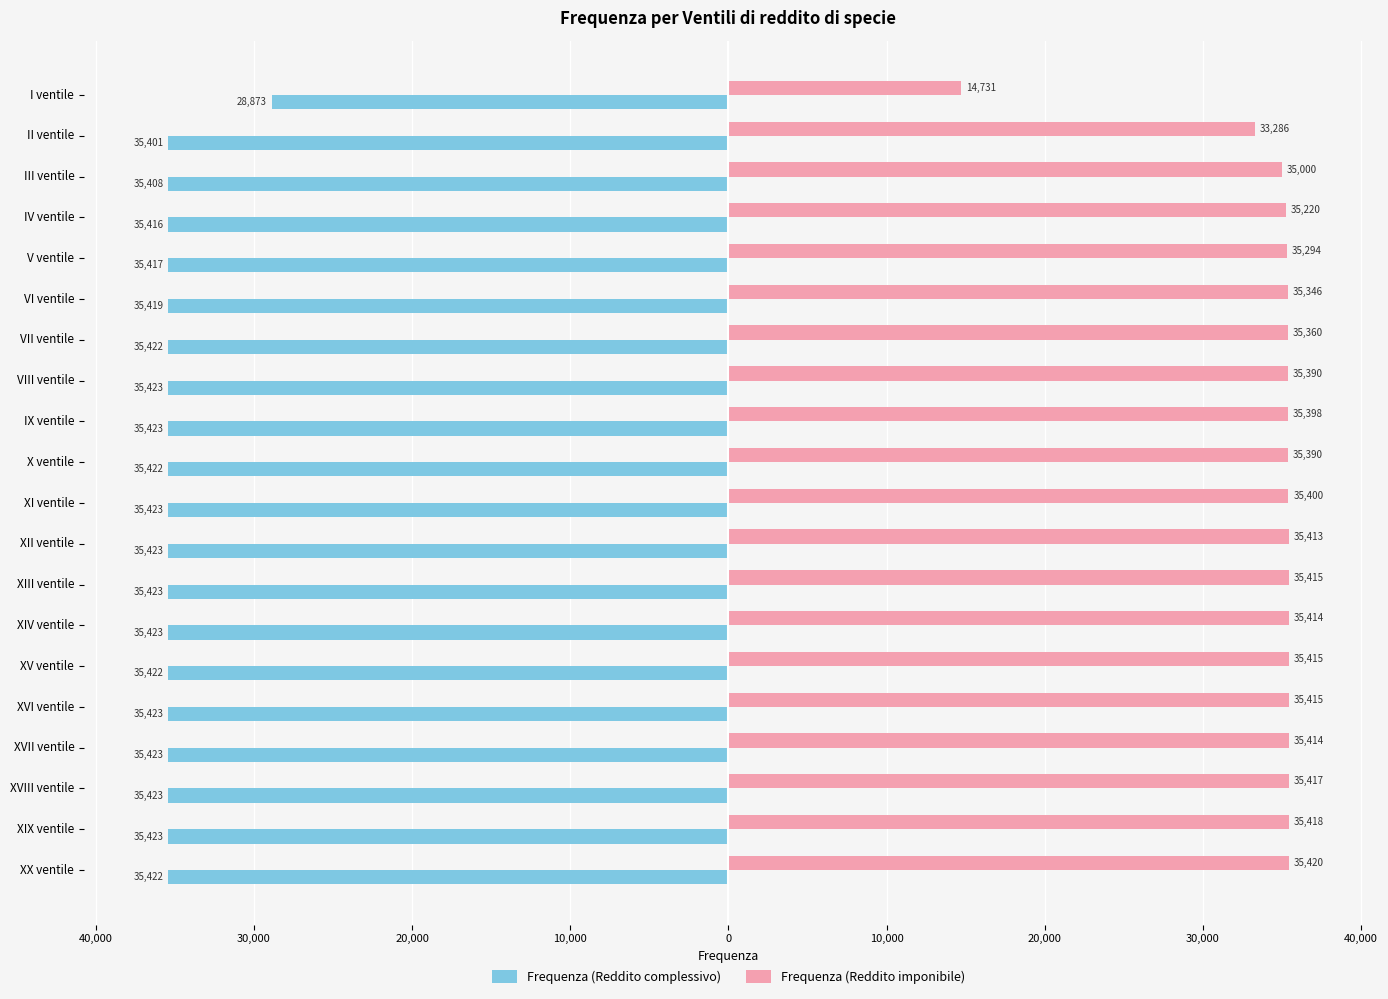

What are all the series names shown in the legend?

Frequenza (Reddito complessivo), Frequenza (Reddito imponibile)